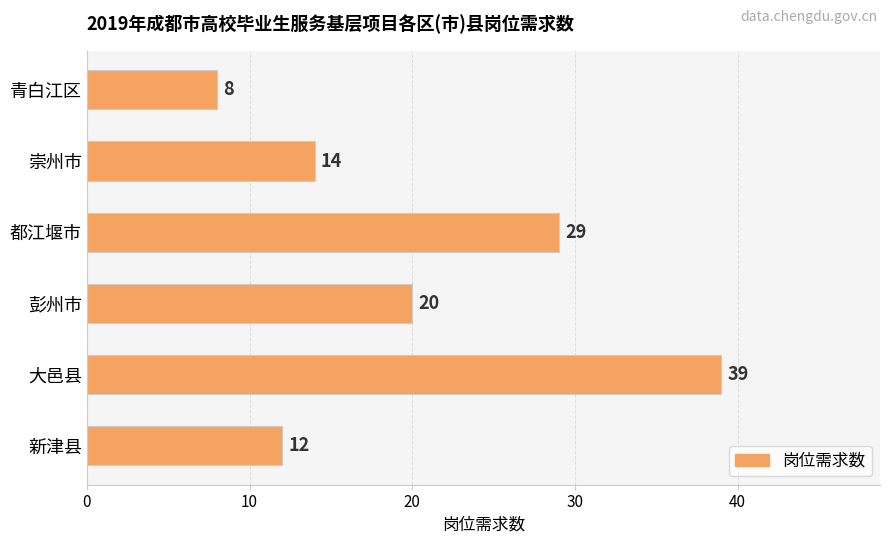

Between 新津县 and 都江堰市, which is larger?

都江堰市